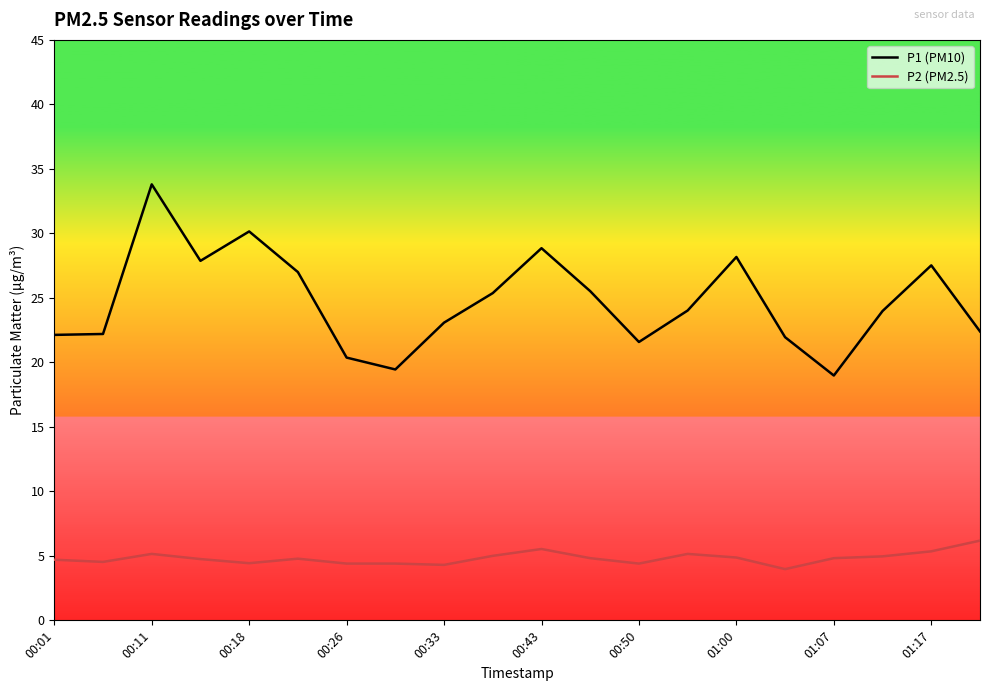

True or false: P1 (PM10) and P2 (PM2.5) cross at least once.

False